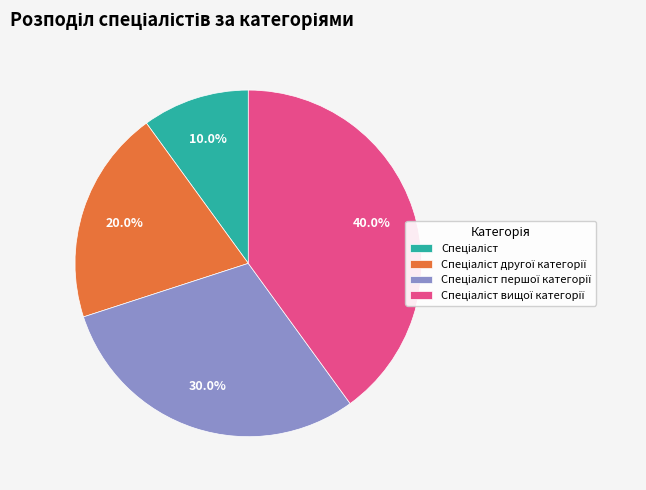

To the nearest percent, what is the average slice percentage?

25%